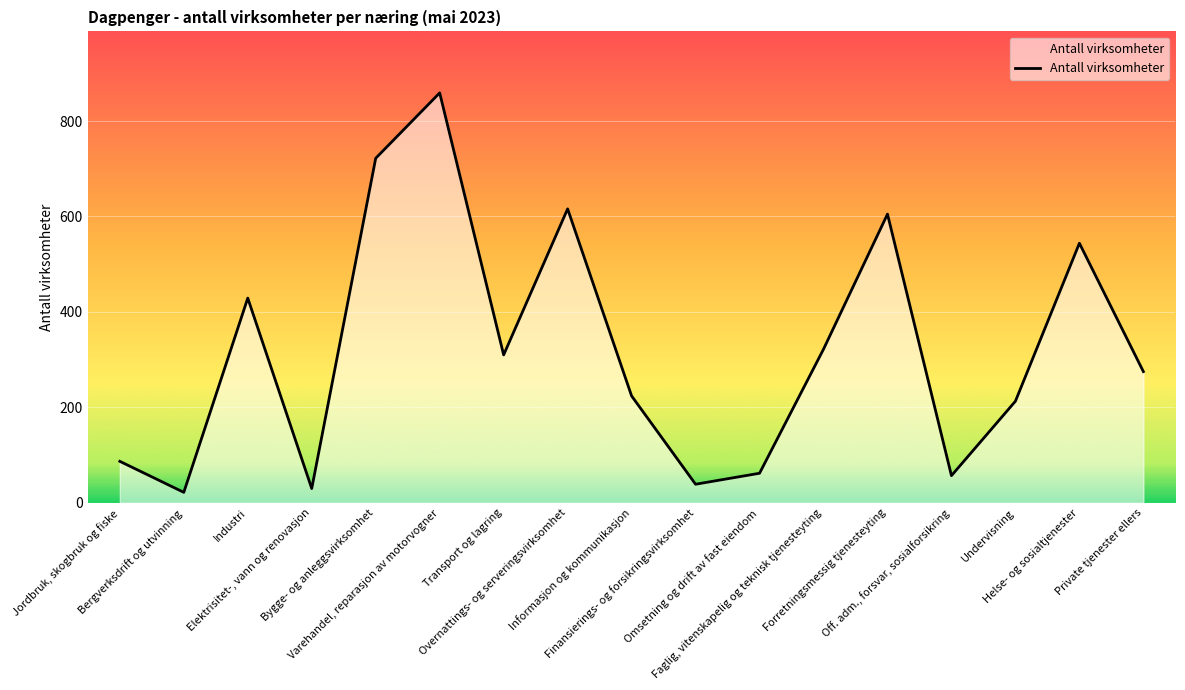

At which category does the chart reach its minimum across all series?

Bergverksdrift og utvinning